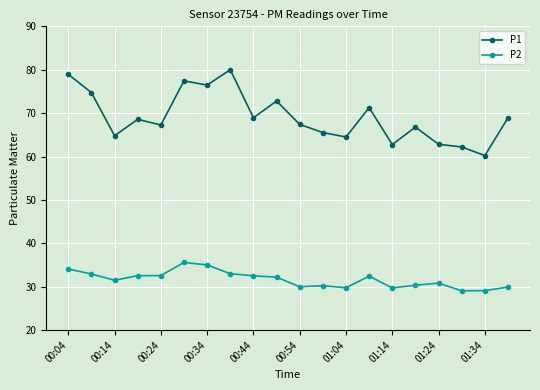

What is the difference between the maximum and minimum values in the P2 series?

6.5